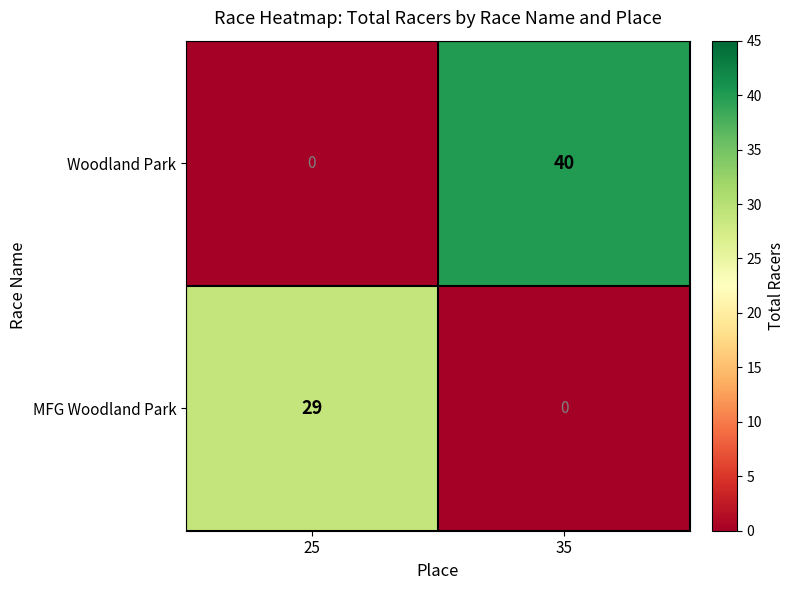

Count the number of categories in the chart.

2